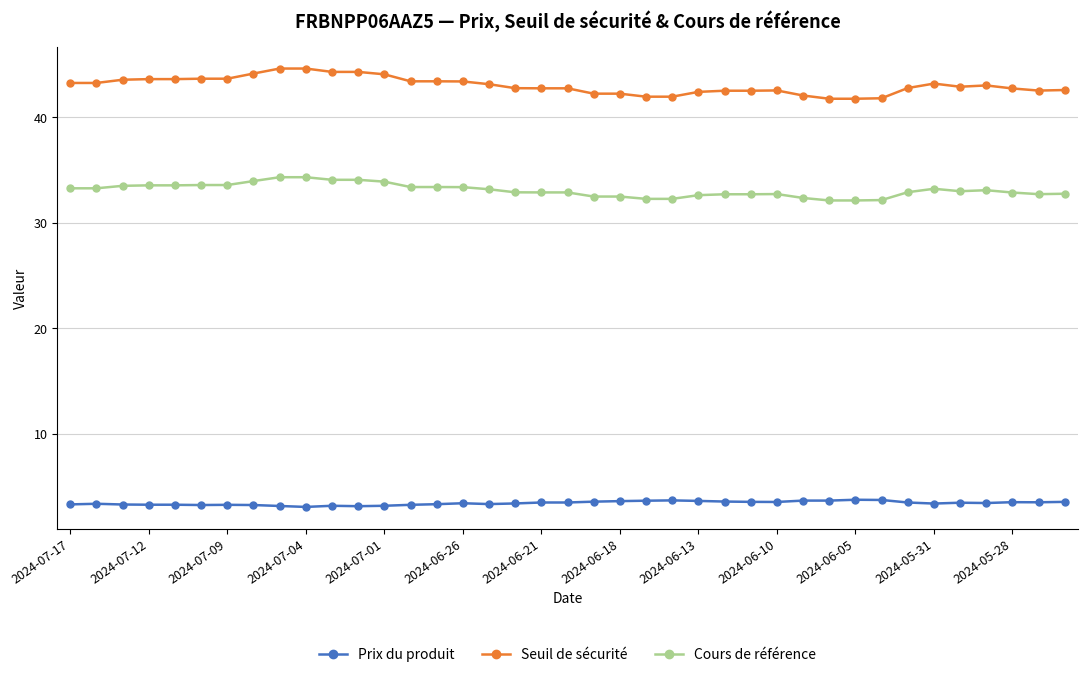

What is the average value of the Seuil de sécurité series?

43.0